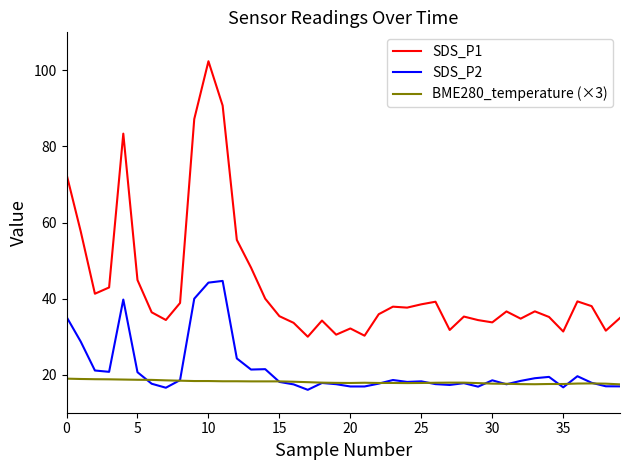

Which series has the largest range (max minus min)?

SDS_P1